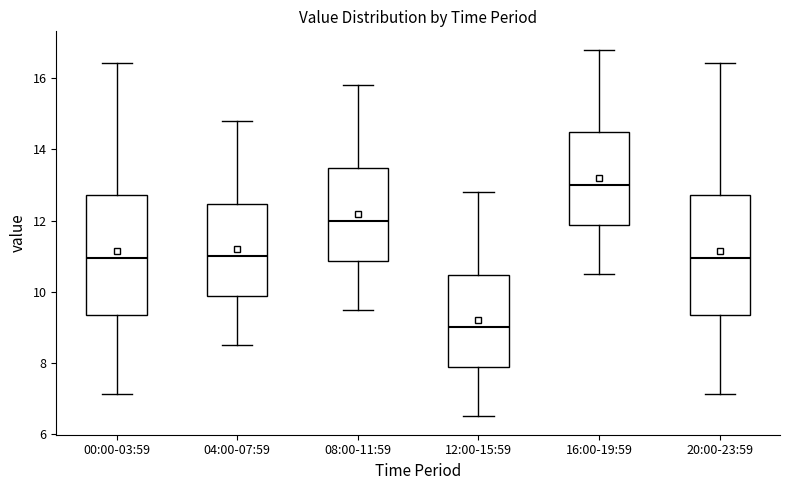

Reading left to right, read every box against the y-axis: the position of its median line, the range the box covers, and the ends of its whiskers. The values are not printed on the chart, so give them approximately, as read against the axis.

00:00-03:59: median 11.0, box 9.4 to 12.8, whiskers 7.2 to 16.4
04:00-07:59: median 11.0, box 9.8 to 12.4, whiskers 8.6 to 14.8
08:00-11:59: median 12.0, box 10.8 to 13.4, whiskers 9.6 to 15.8
12:00-15:59: median 9.0, box 7.8 to 10.4, whiskers 6.6 to 12.8
16:00-19:59: median 13.0, box 11.8 to 14.4, whiskers 10.6 to 16.8
20:00-23:59: median 11.0, box 9.4 to 12.8, whiskers 7.2 to 16.4